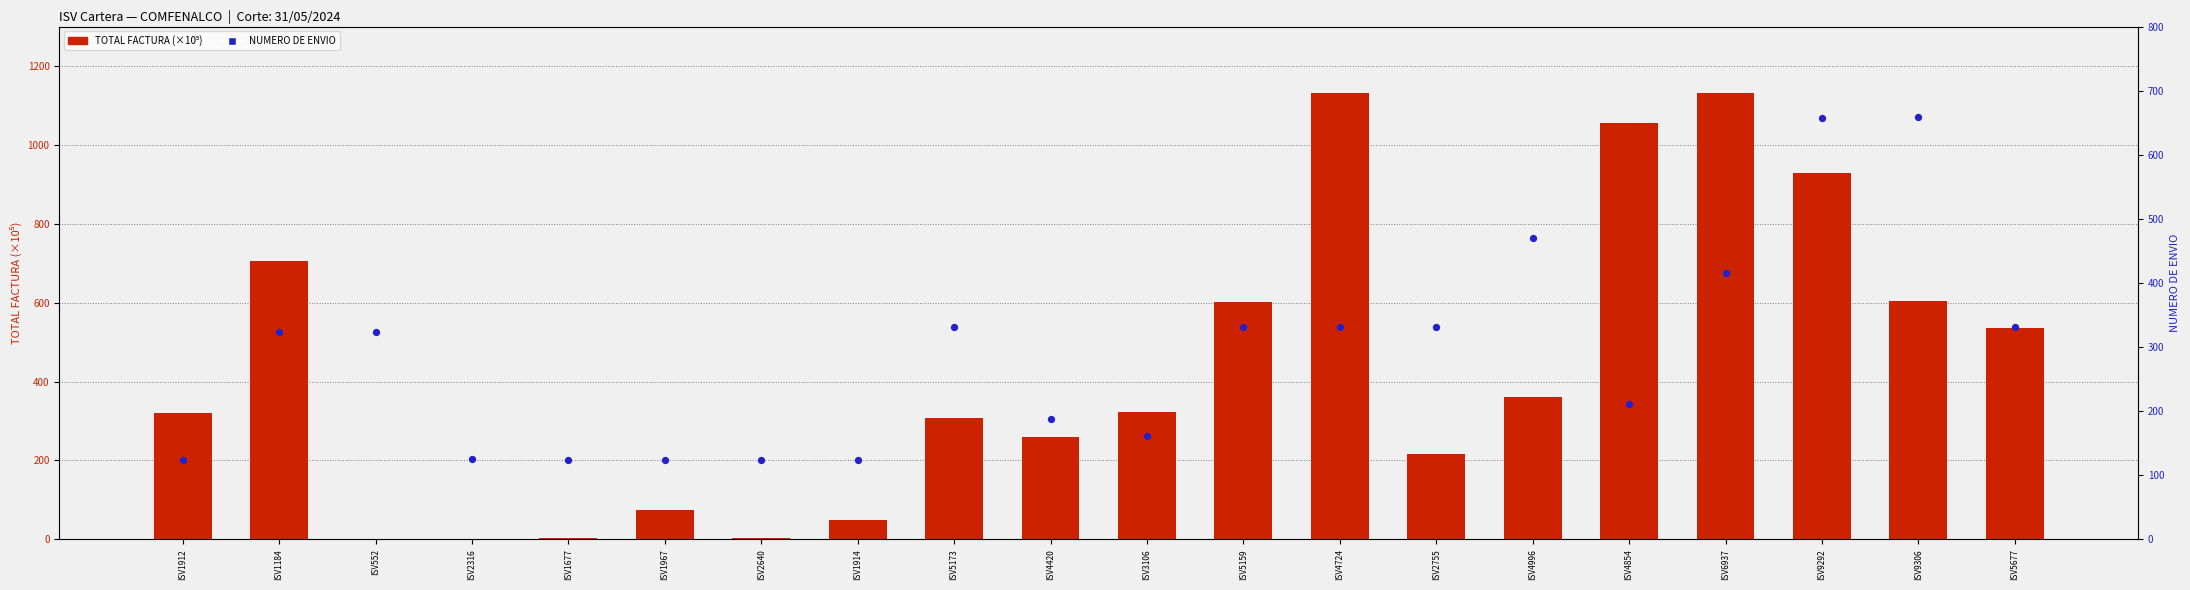

Which series contains the lowest Y value?

TOTAL FACTURA (×10⁵)